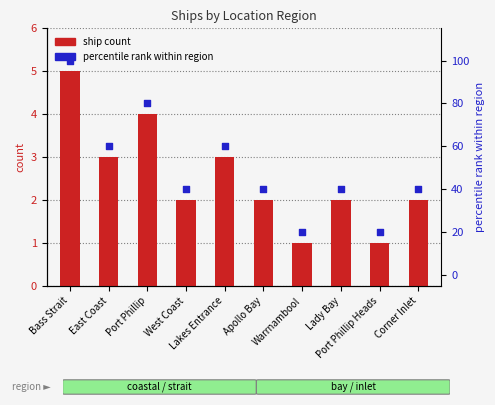

Which series reaches the minimum Y coordinate?

ship count